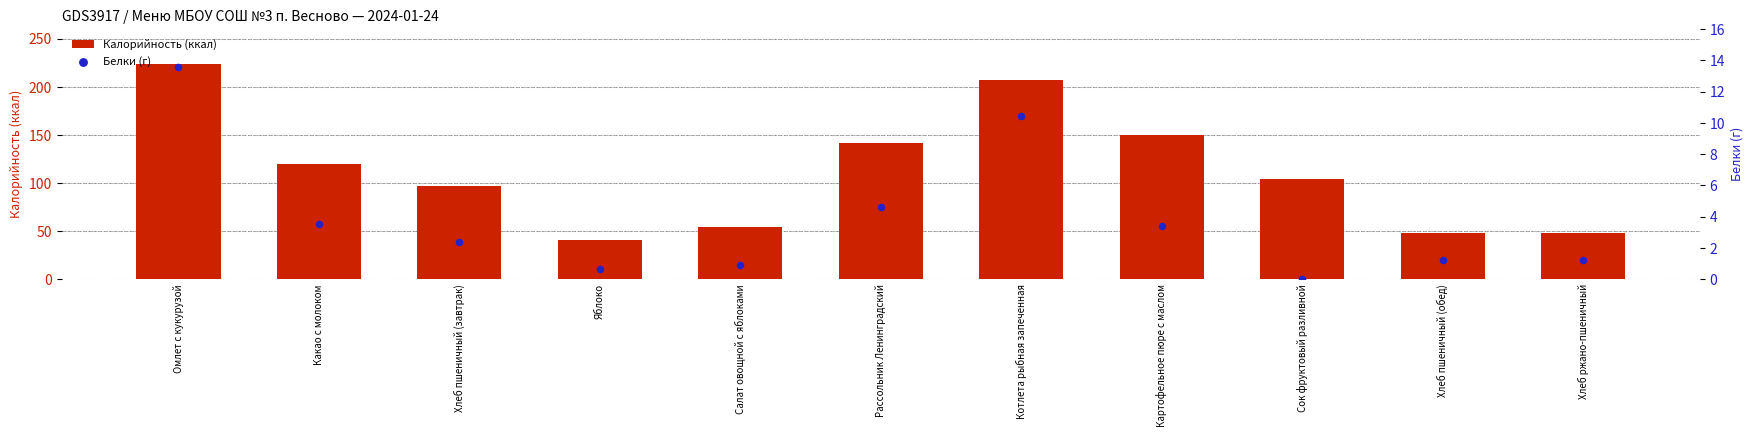

Which series contains the lowest Y value?

Белки (г)